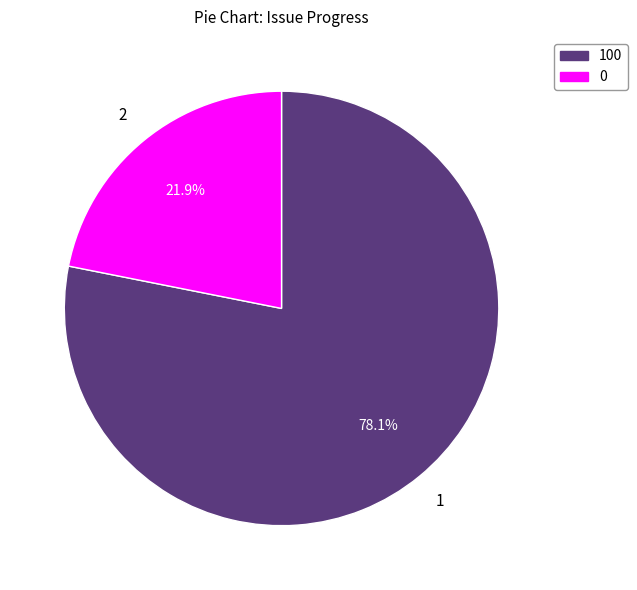

Which has a higher value, 0 or 100?

100